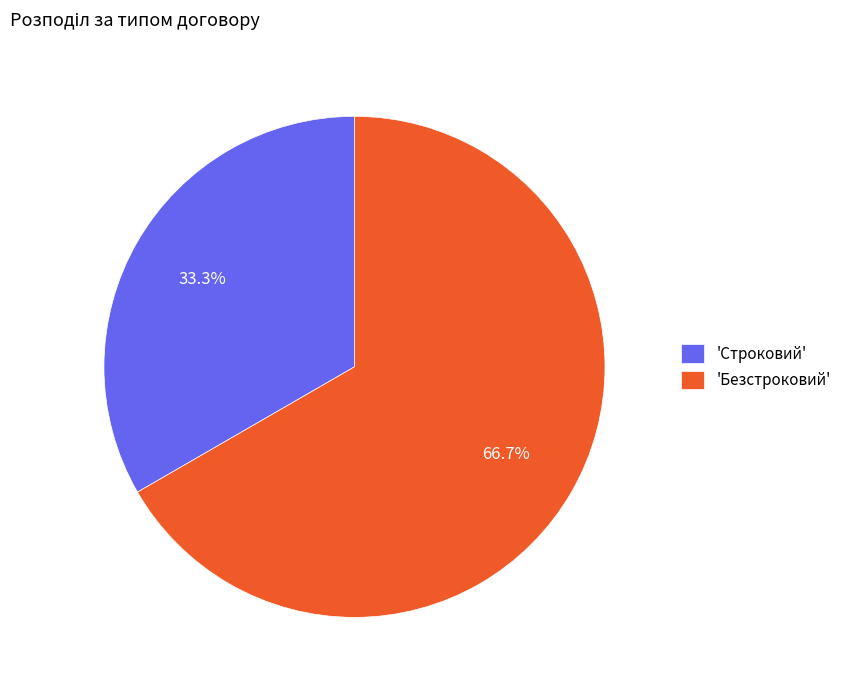

Rank the categories by value from highest to lowest.

'Безстроковий', 'Строковий'